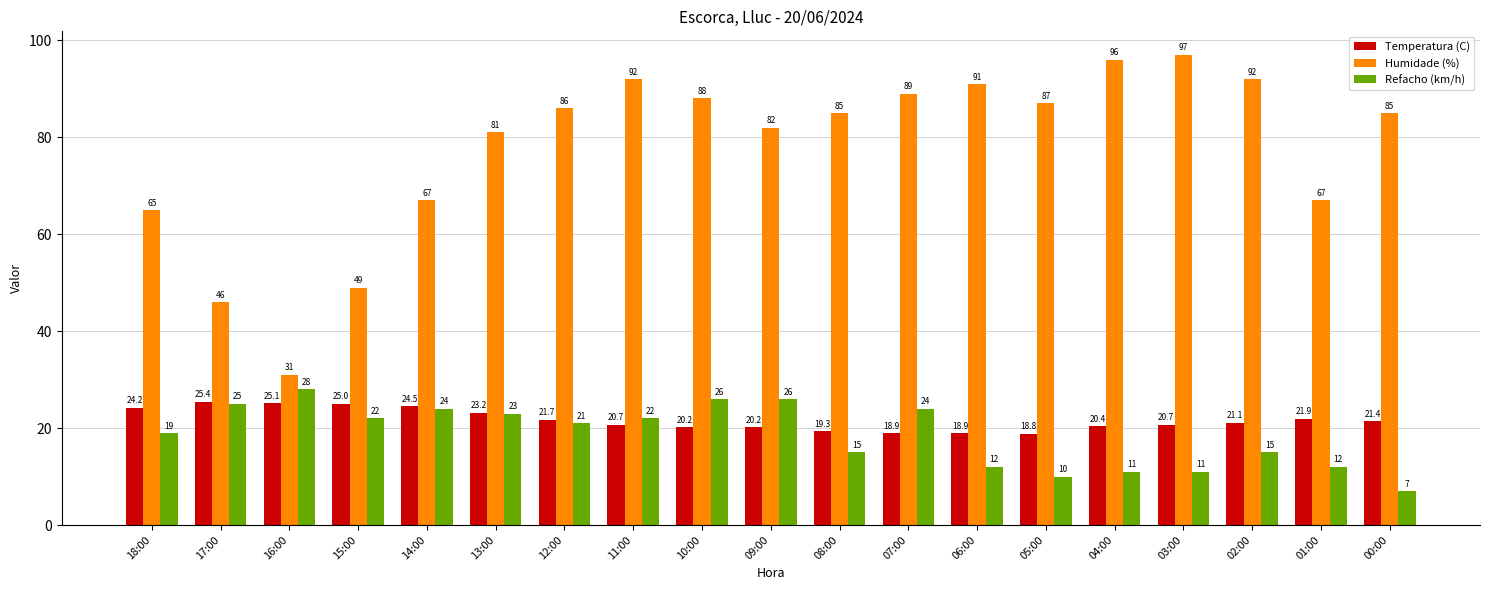

Which label corresponds to the largest value in the chart?

03:00